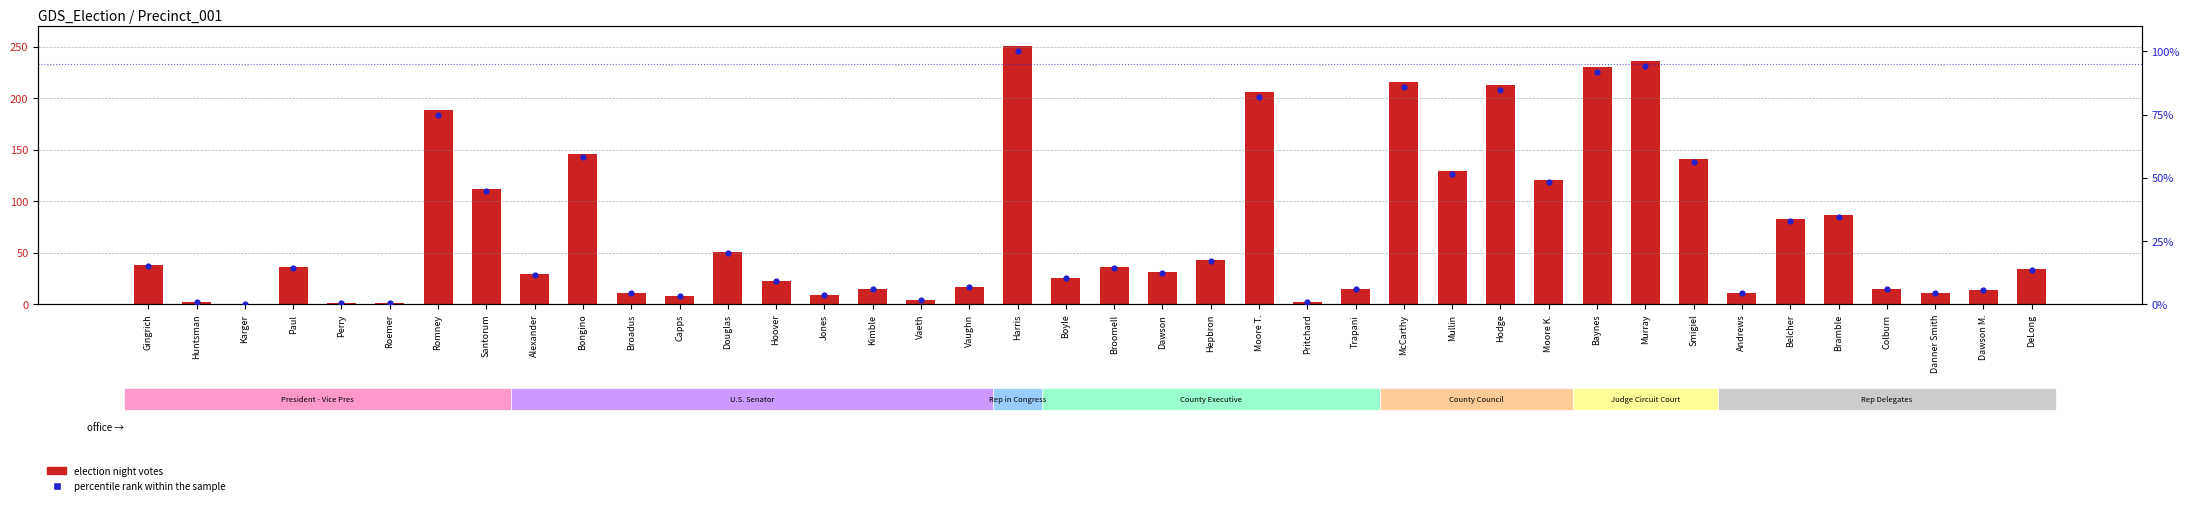

Which series has the widest spread of Y values?

election night votes